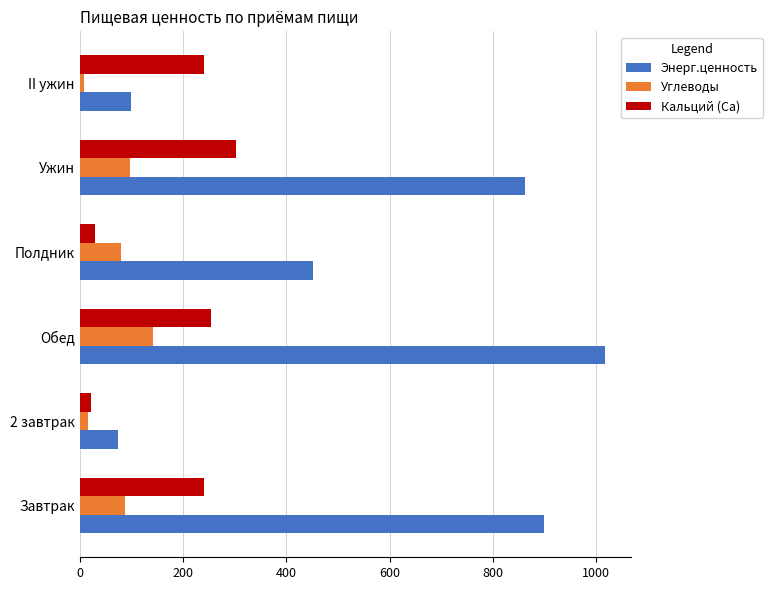

Is it true that Углеводы equals 142.5 at Полдник?

False